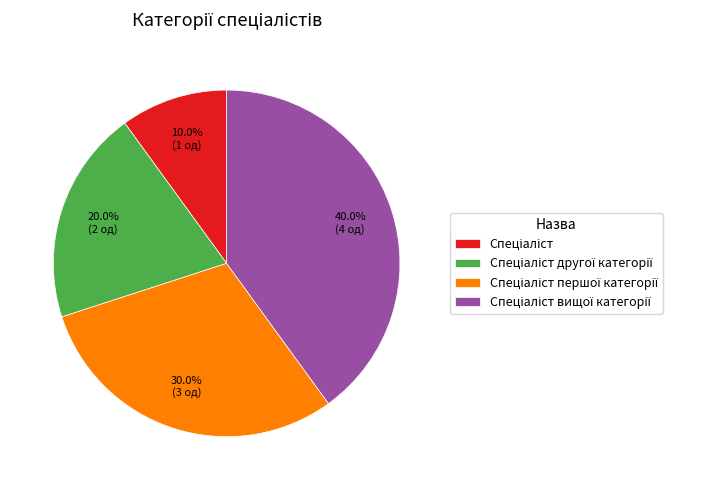

Does any single category account for the majority?

No